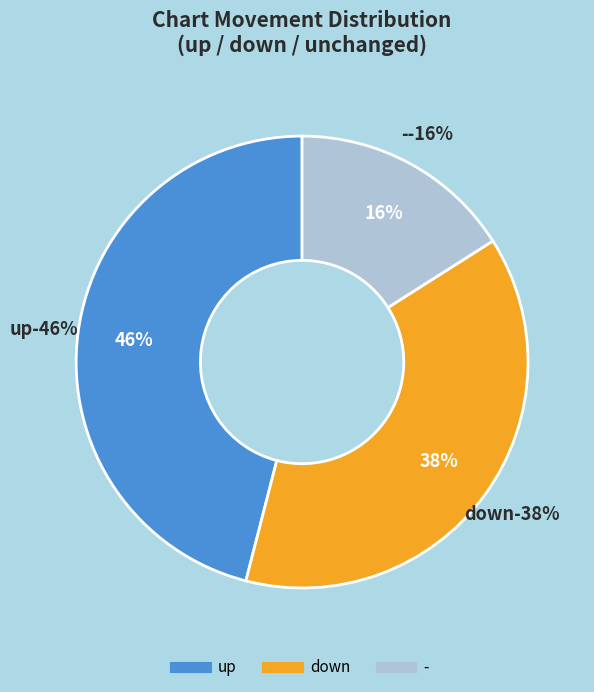

Is it true that down is 38% of the pie?

True